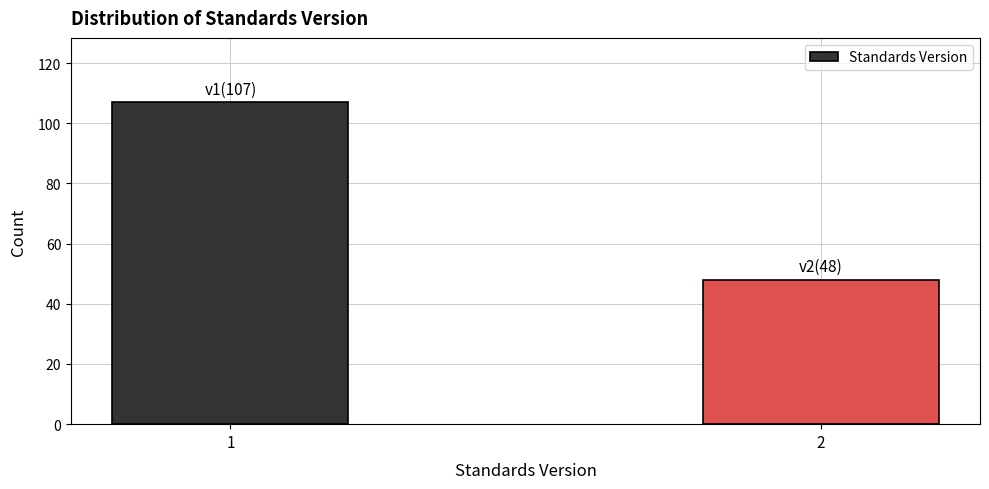

Reading right to left, list all the values displayed in this chart.

48	107